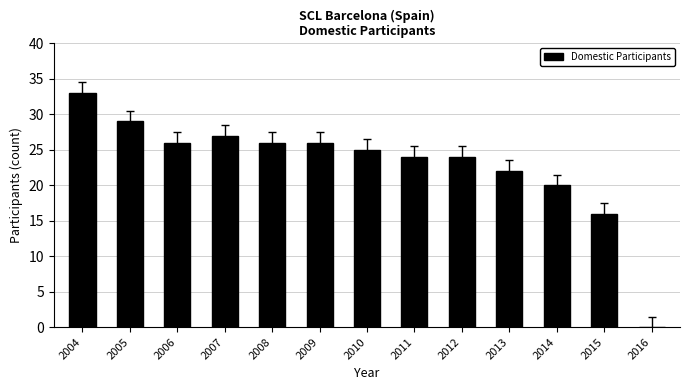

Count the number of categories in the chart.

13